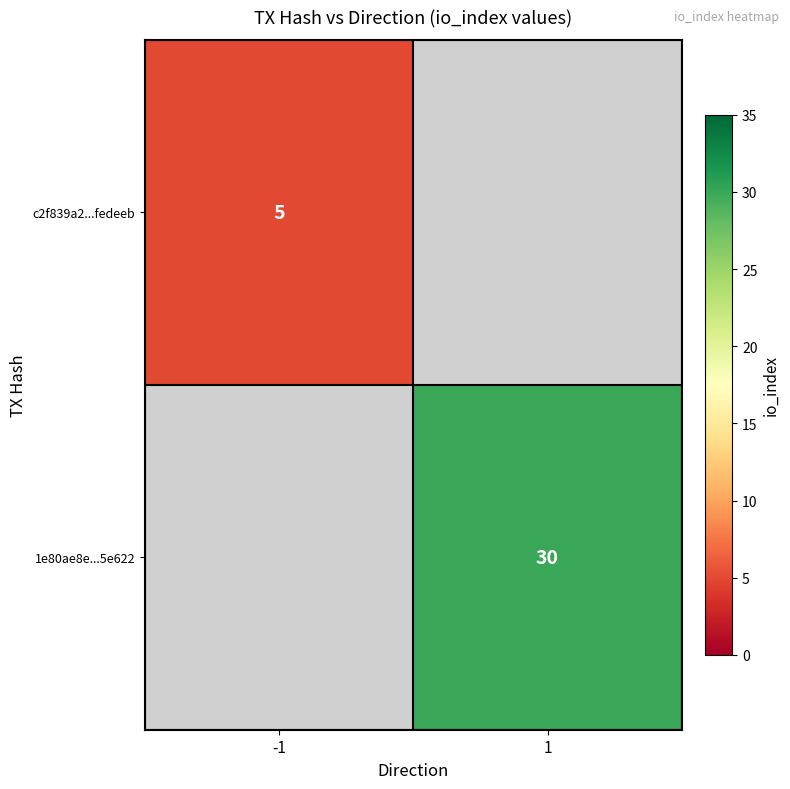

Is it true that c2f839a2...fedeeb equals 2 at -1?

False